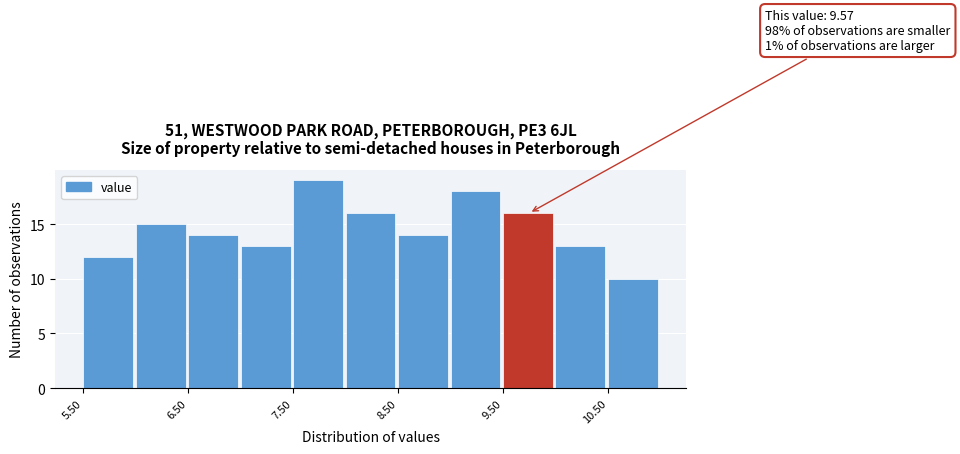

Over which range of the x-axis is the bar tallest?

7.5 to 8.0